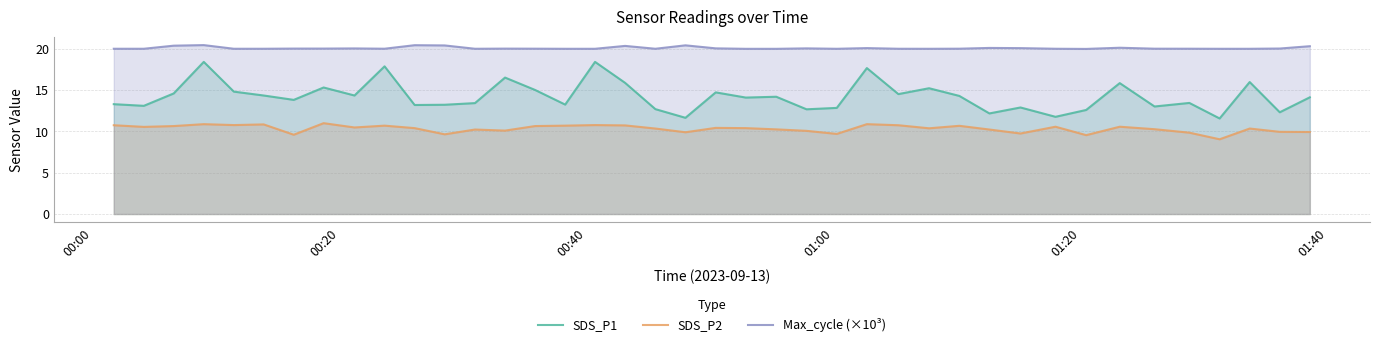

Which series has the largest range (max minus min)?

SDS_P1